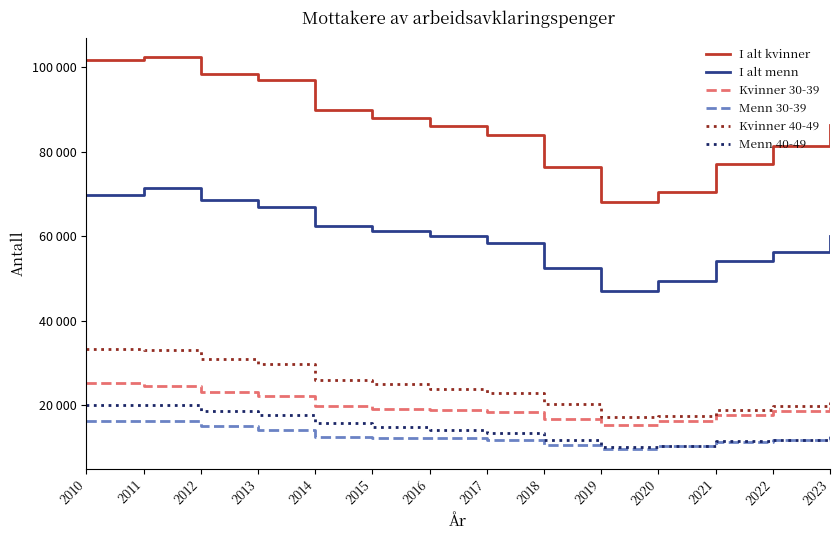

What is the sum of the Kvinner 40-49 values at 2019 and 2010?

50508